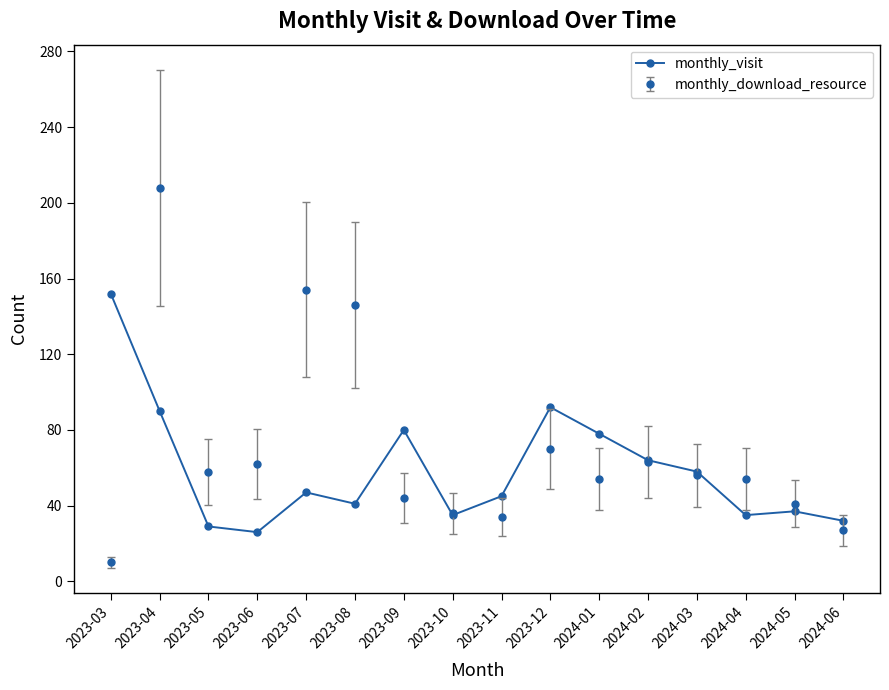

Read the monthly_visit value at 2024-06.

32